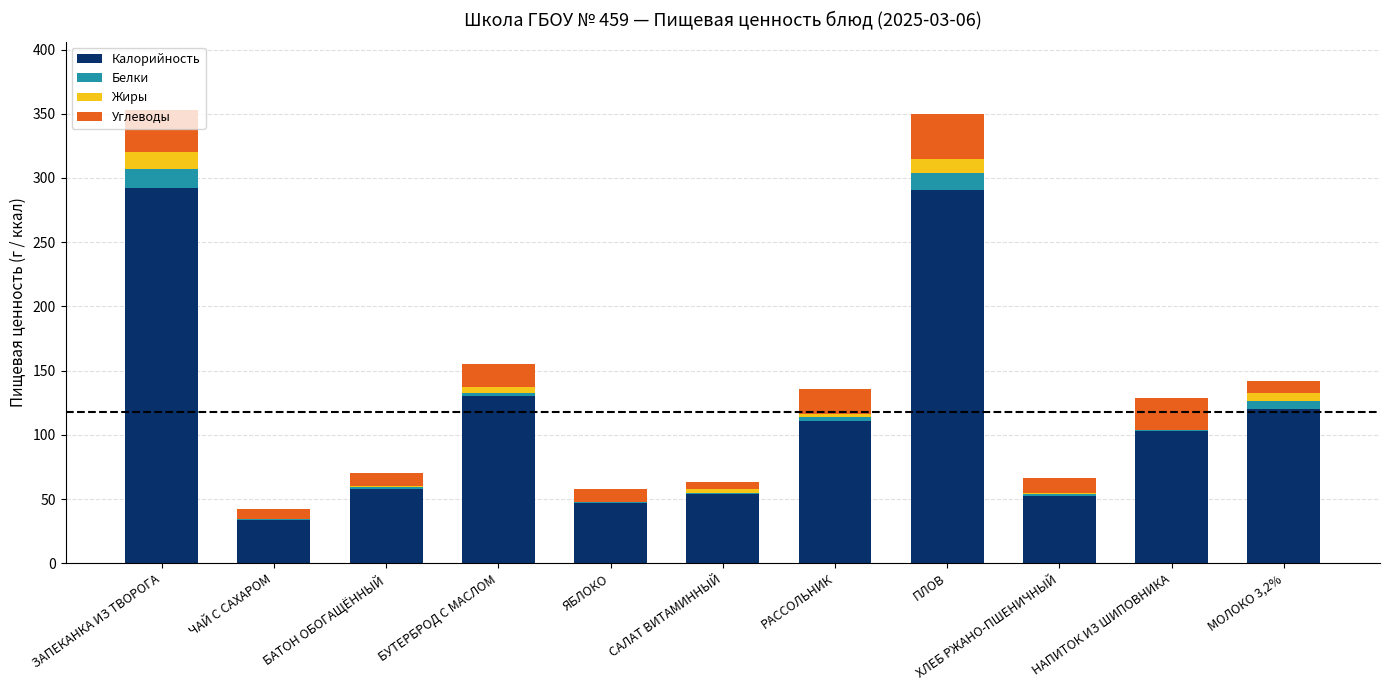

Is it true that Калорийность equals 291.0 at ПЛОВ?

True